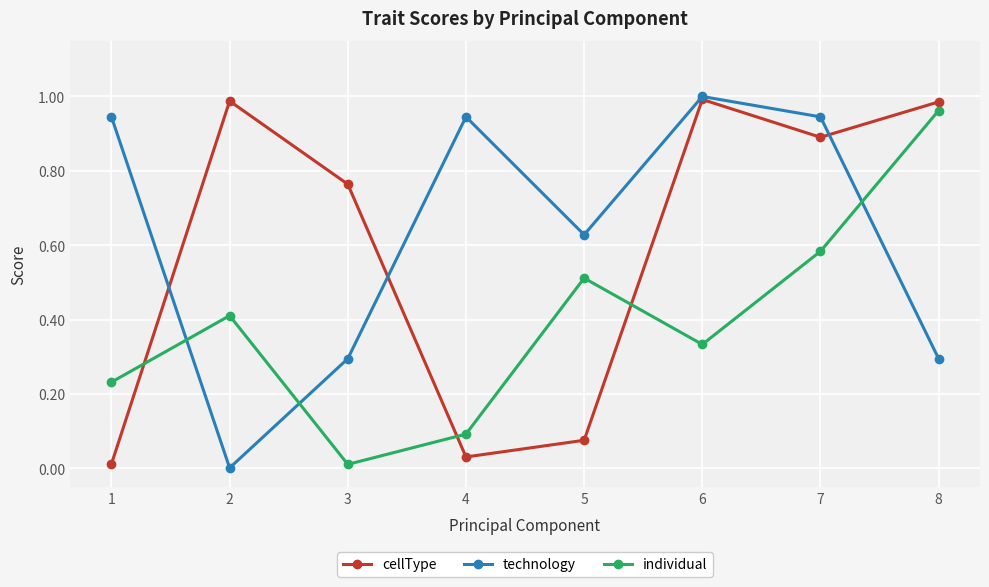

Rank the series at 4 from lowest to highest value.

cellType, individual, technology